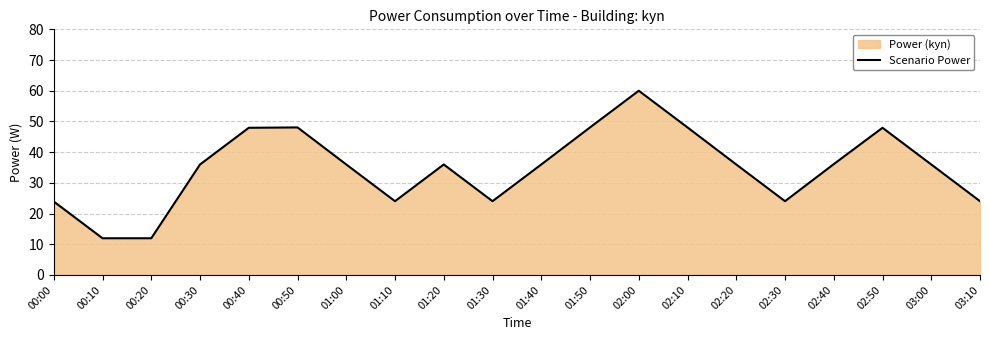

Which category has the lowest value across all series?

00:10